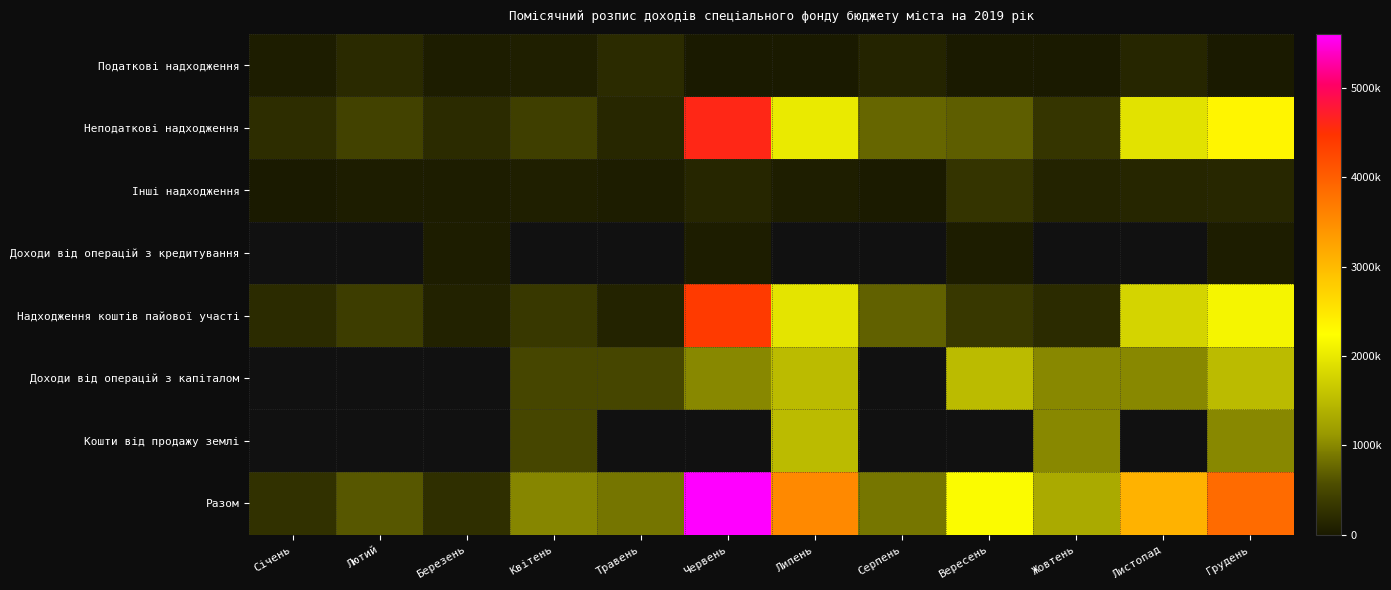

What is the minimum value for Інші надходження?

20000.0